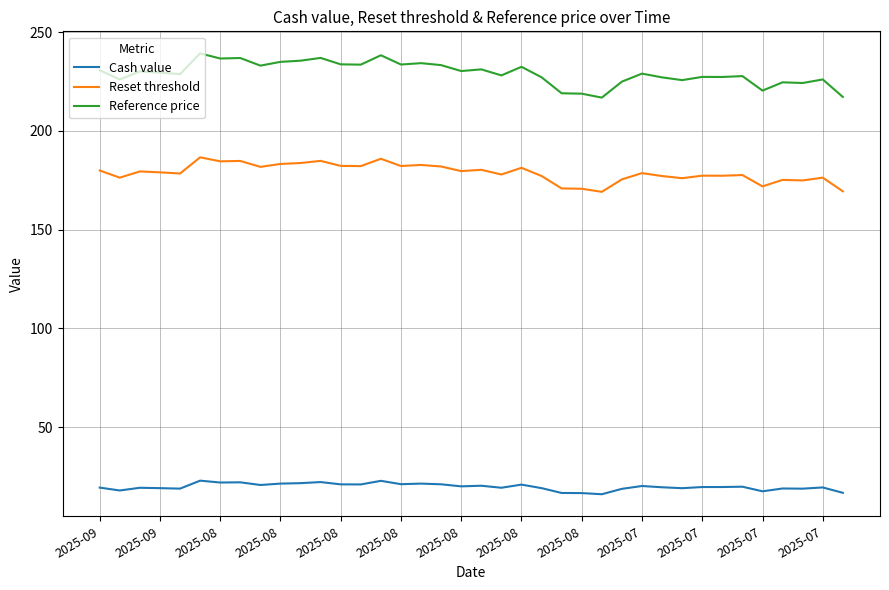

True or false: Reset threshold and Reference price cross at least once.

False